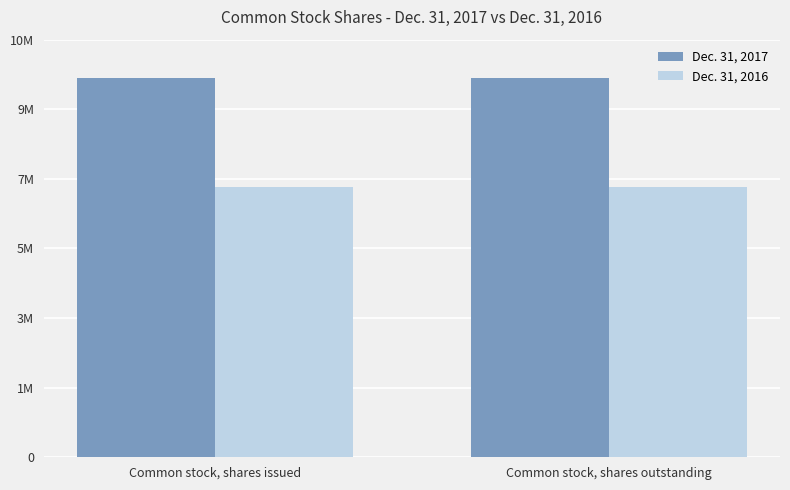

Does the chart contain stacked bars?

No